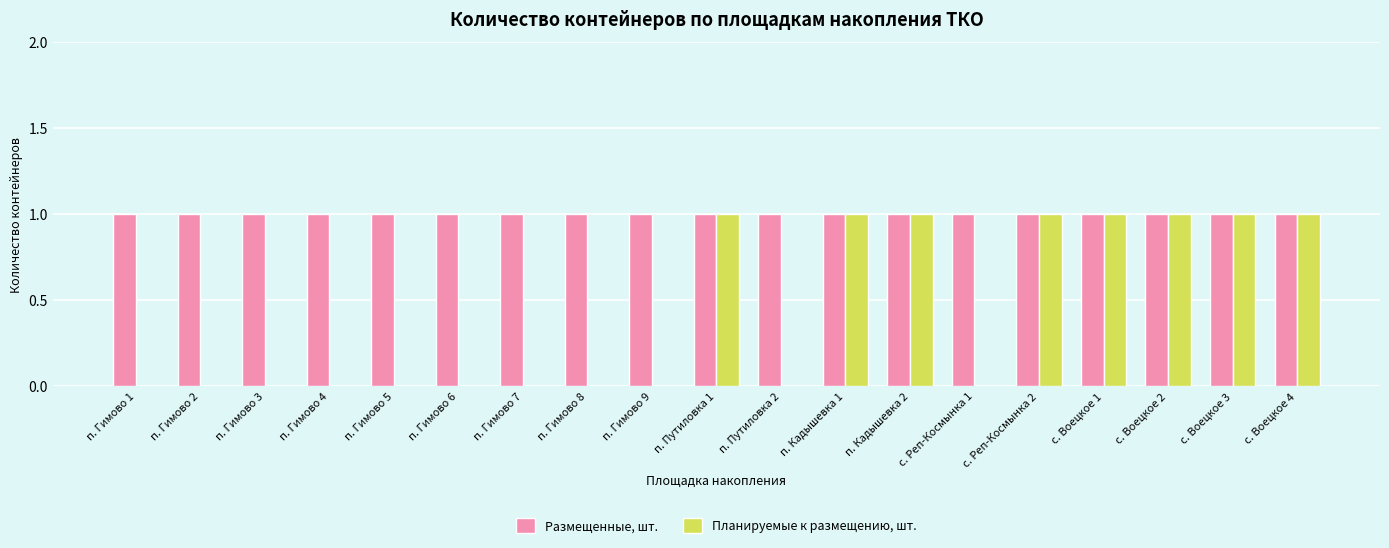

Which series has the largest total across all categories?

Размещенные, шт.